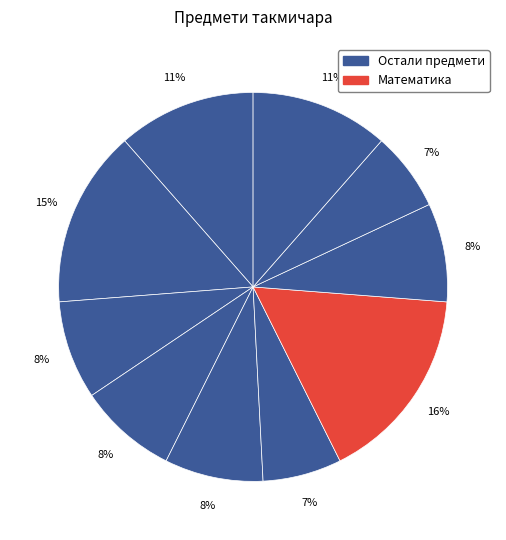

How many segments does this pie chart have?

10